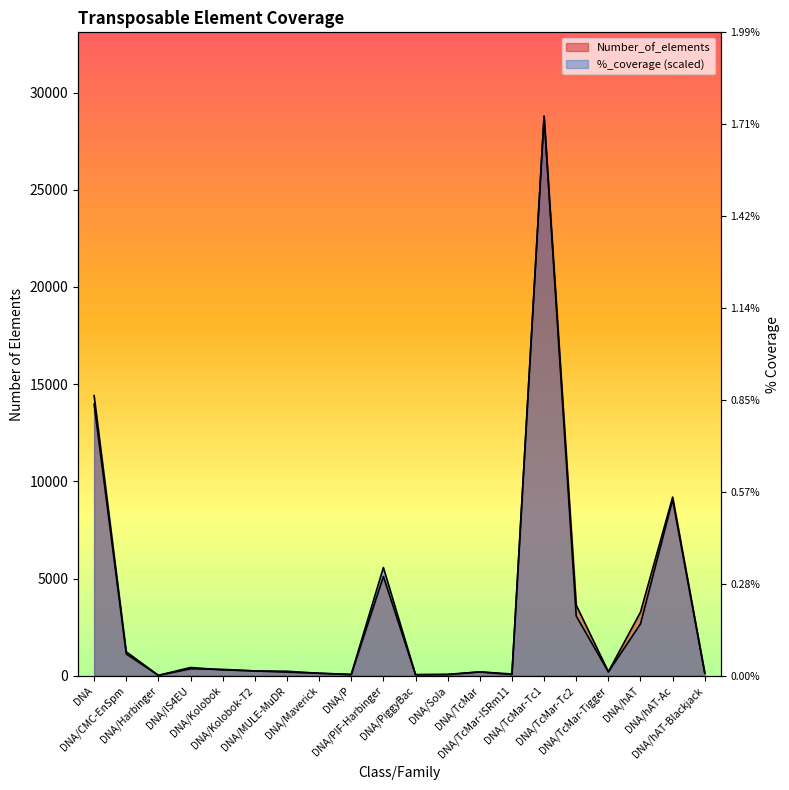

What is the label of the 17th point from the left?

DNA/TcMar-Tigger